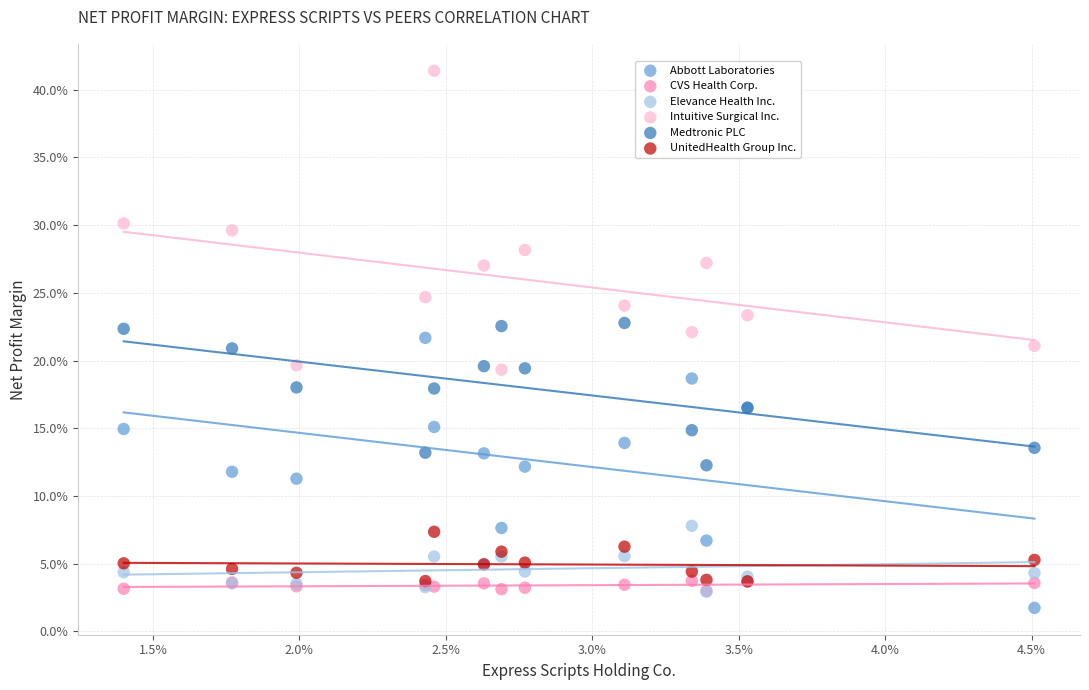

What are all the series names shown in the legend?

Abbott Laboratories, CVS Health Corp., Elevance Health Inc., Intuitive Surgical Inc., Medtronic PLC, UnitedHealth Group Inc.